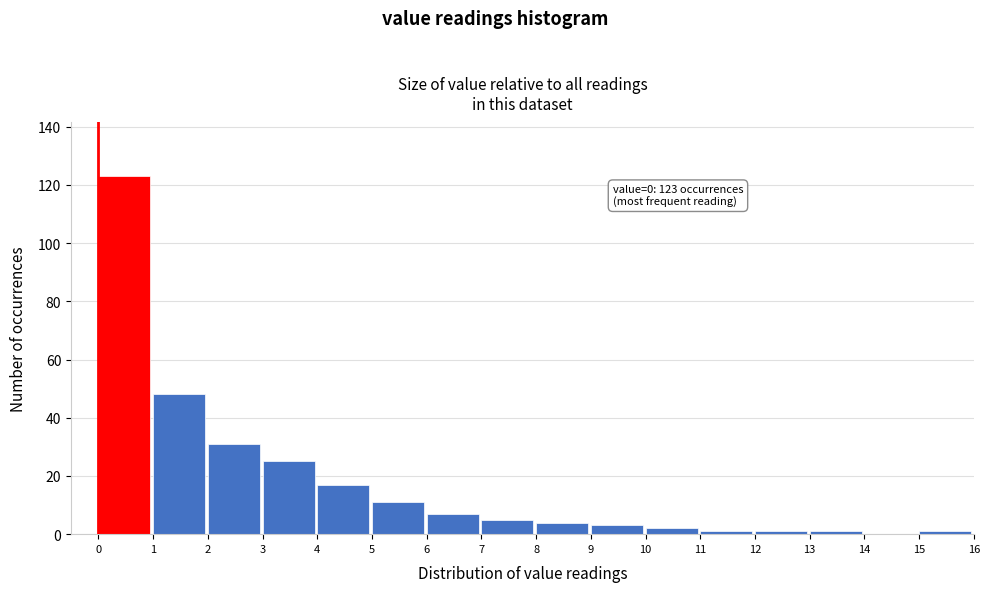

Over which range of the x-axis is the bar tallest?

0 to 1